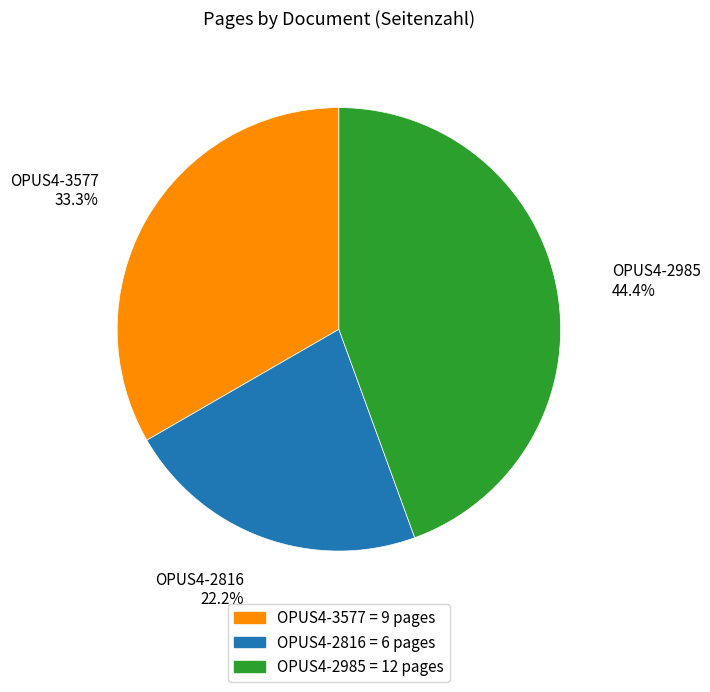

Is there any slice that represents more than half of the pie?

No